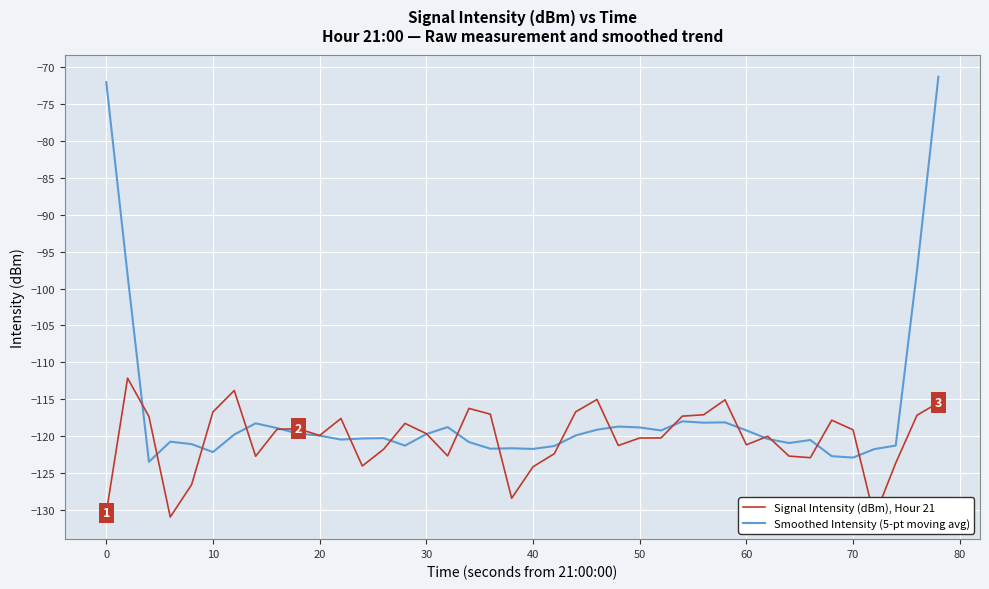

The value of Smoothed Intensity (5-pt moving avg) at 10 is -122.2. True or false?

True